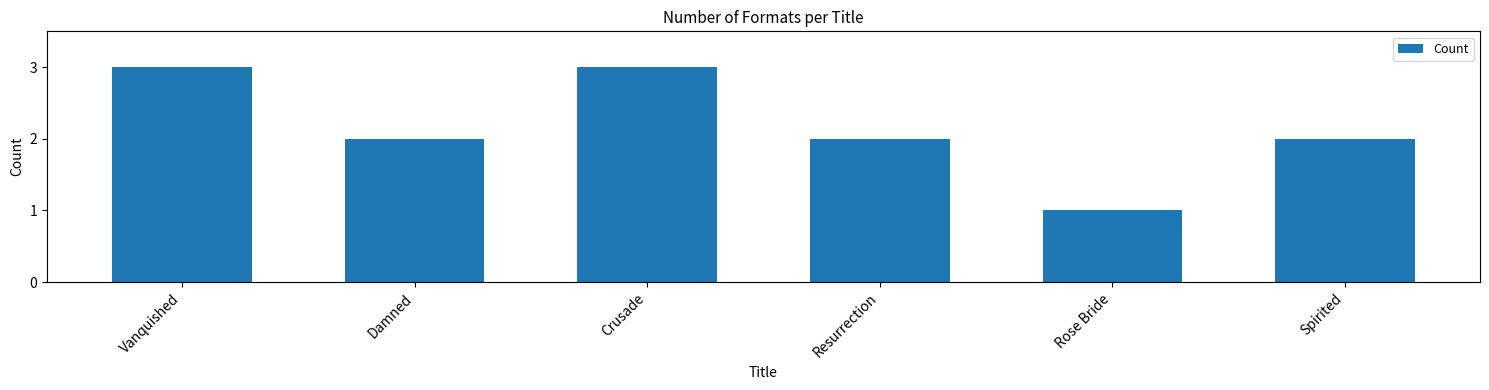

Reading right to left, what are all the values shown in this chart?

Spirited=2	Rose Bride=1	Resurrection=2	Crusade=3	Damned=2	Vanquished=3